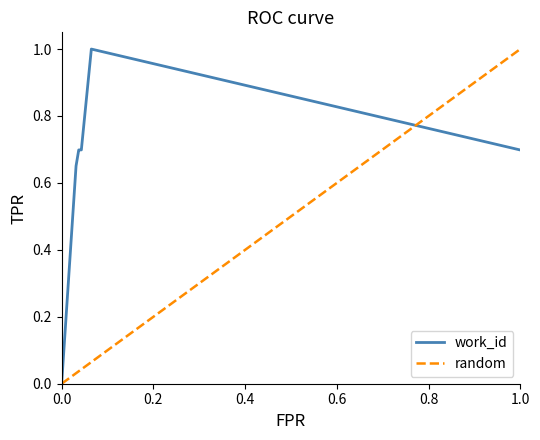

What is the average value?

0.7